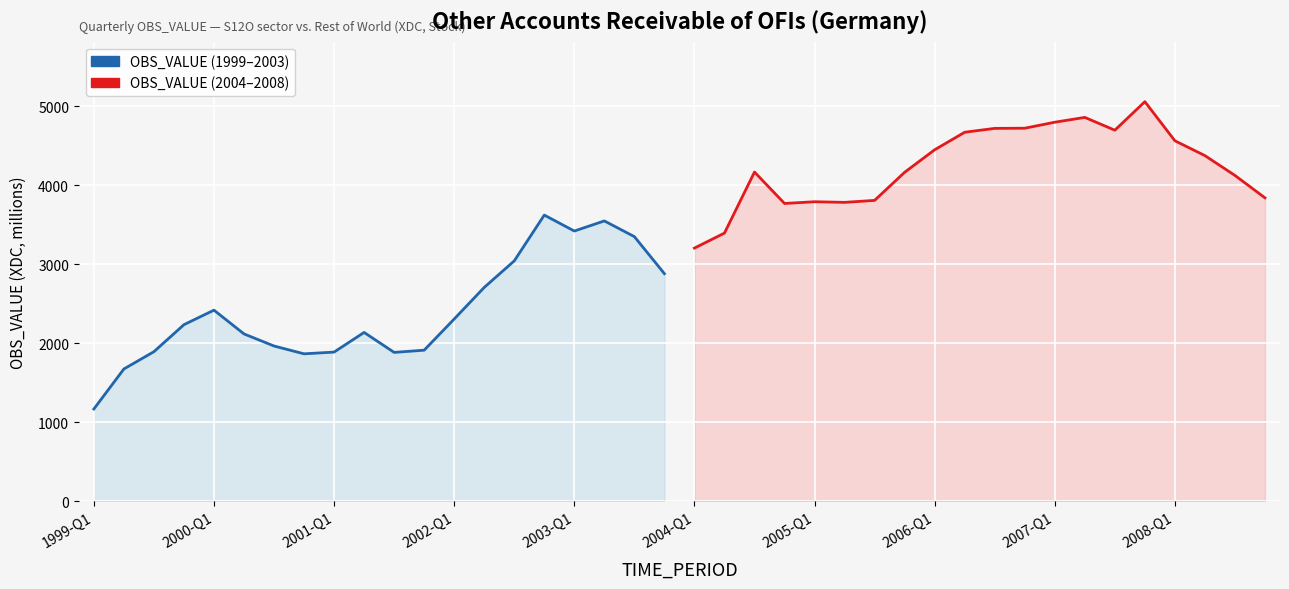

Where is the first local maximum for OBS_VALUE (2004–2008)?

22